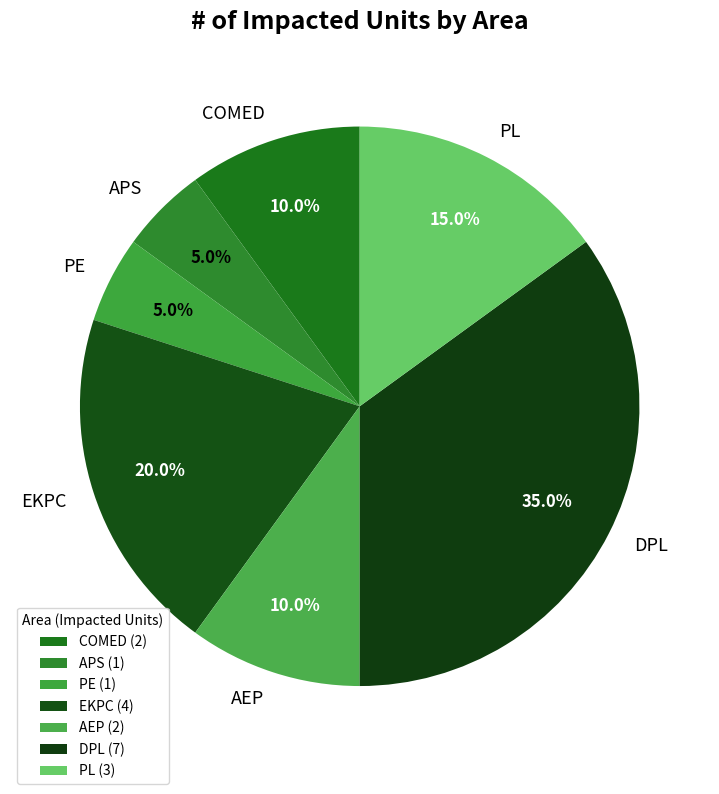

To the nearest percent, what is the difference between the largest and smallest slice percentages?

30%